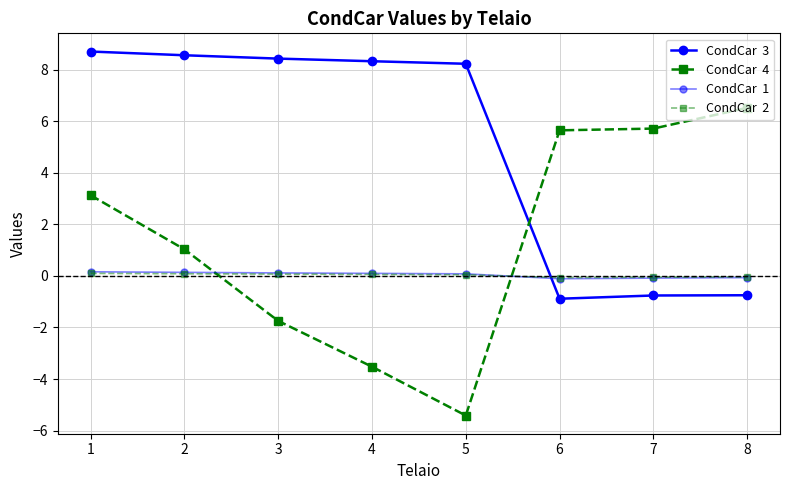

Reading left to right, extract all data points from this chart.

CondCar  3: 1=8.7	2=8.6	3=8.4	4=8.3	5=8.2	6=-0.9	7=-0.8	8=-0.8
CondCar  4: 1=3.1	2=1.0	3=-1.7	4=-3.5	5=-5.4	6=5.6	7=5.7	8=6.5
CondCar  1: 1=0.2	2=0.1	3=0.1	4=0.1	5=0.1	6=-0.1	7=-0.1	8=-0.1
CondCar  2: 1=0.1	2=0.1	3=0.1	4=0.1	5=0.0	6=-0.1	7=-0.1	8=-0.0